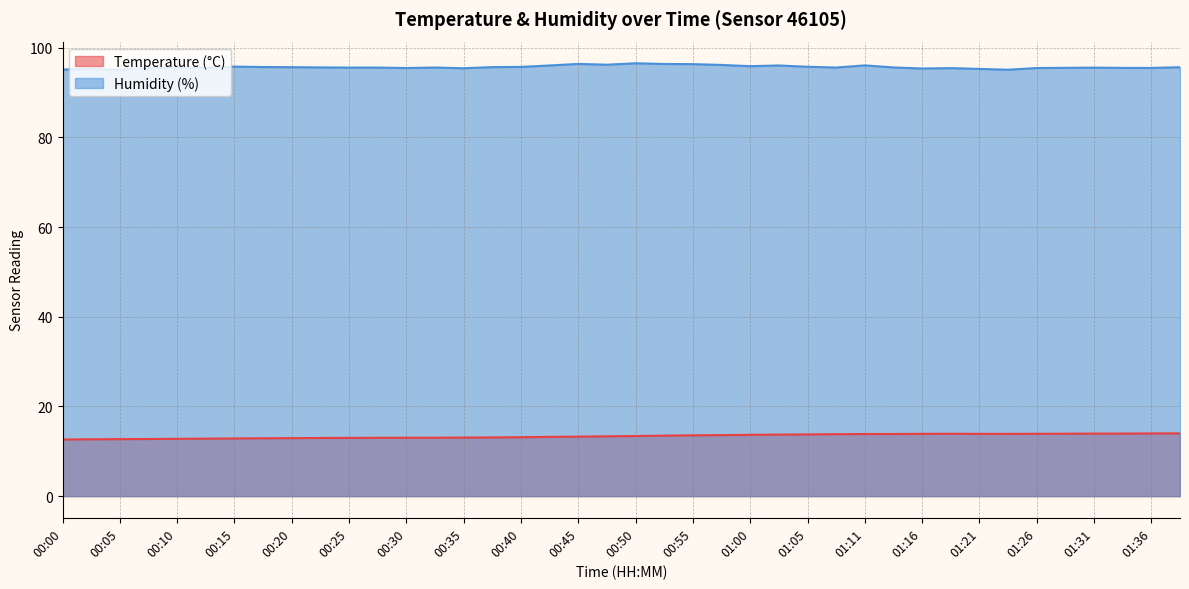

In Humidity (%), how many points are lower than both neighbors (excluding endpoints)?

10